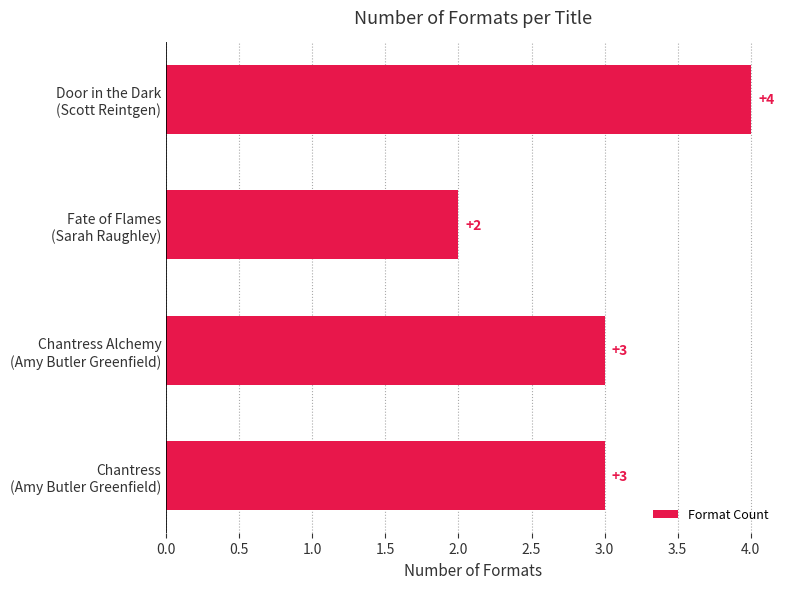

What is the value of the 4th bar from the top?

3